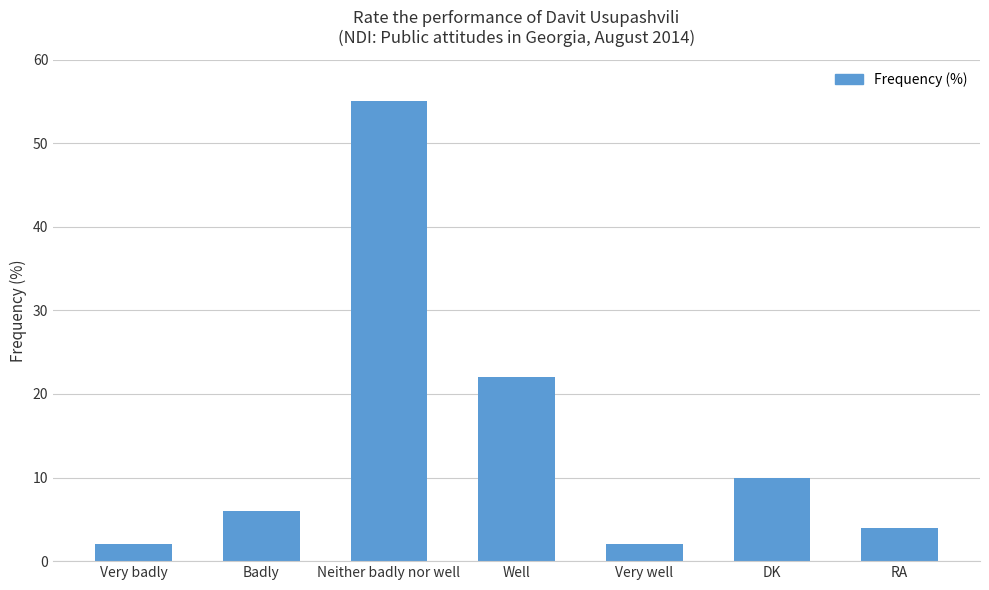

What is the greatest value displayed?

55